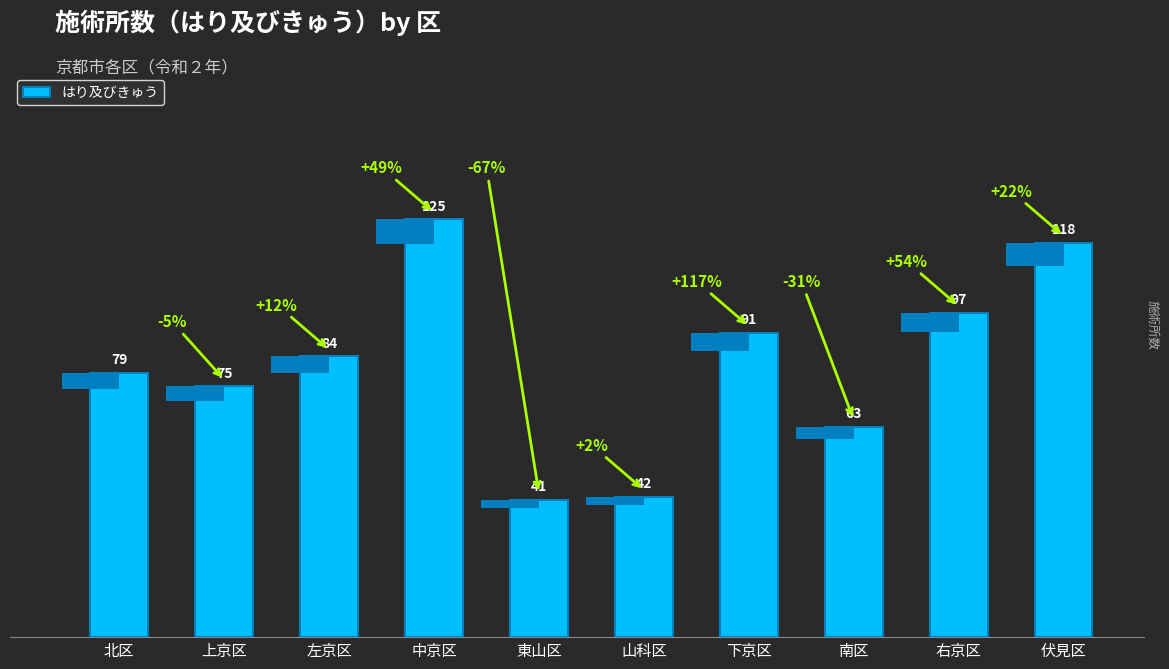

What is the minimum value shown in the chart?

41